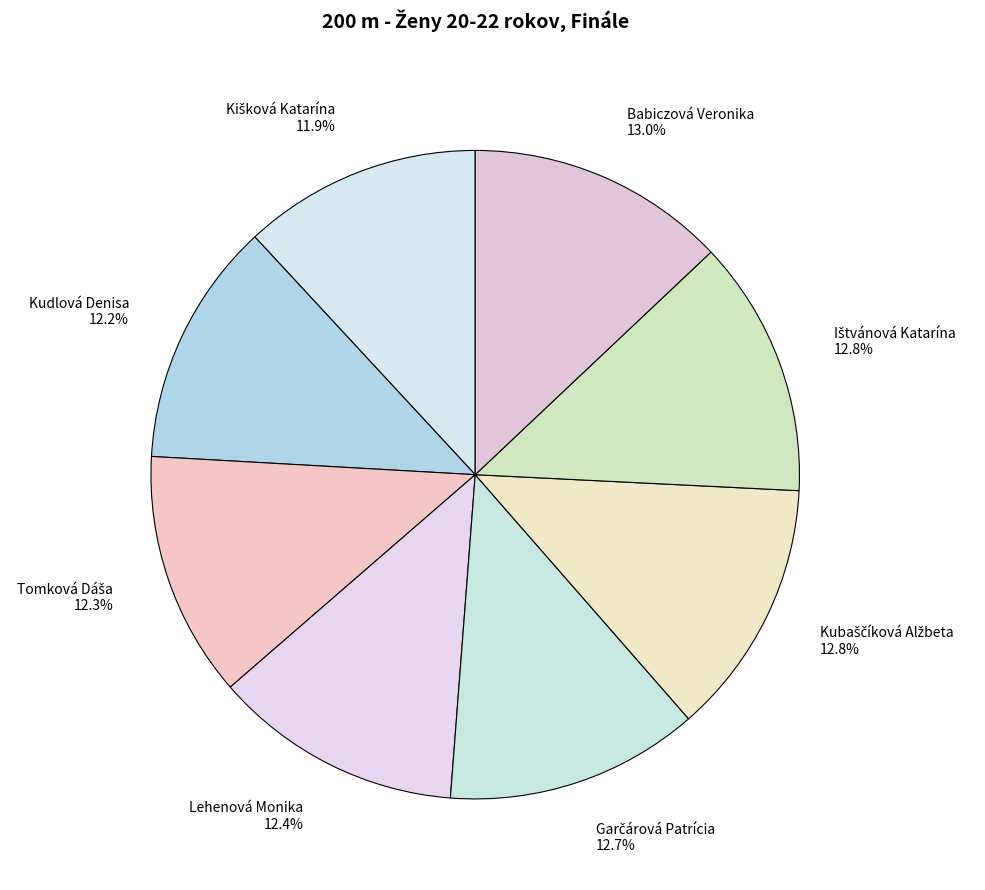

Is there any slice that represents more than half of the pie?

No